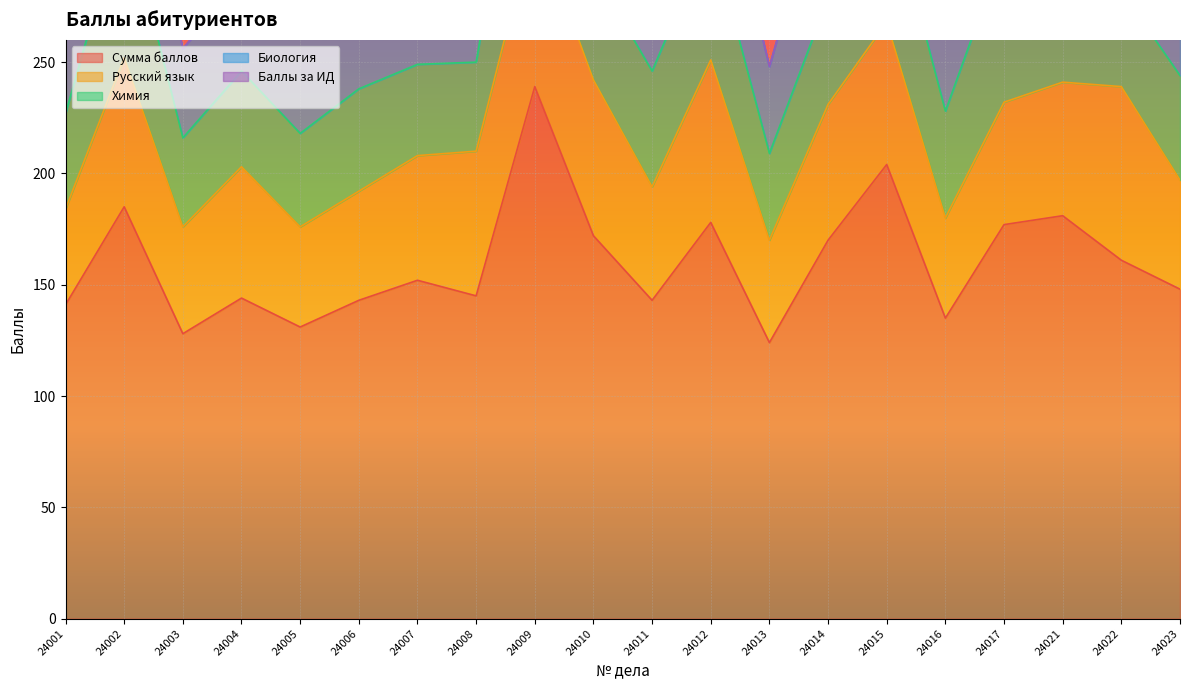

Where is Сумма баллов nearest to the value 181?

24021